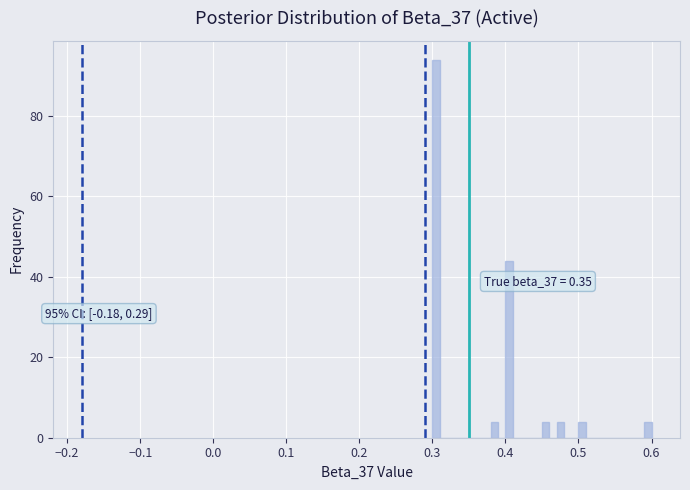

Around what value on the x-axis is the tallest bar? Give the approximate position of its centre, as read against the axis.

0.31